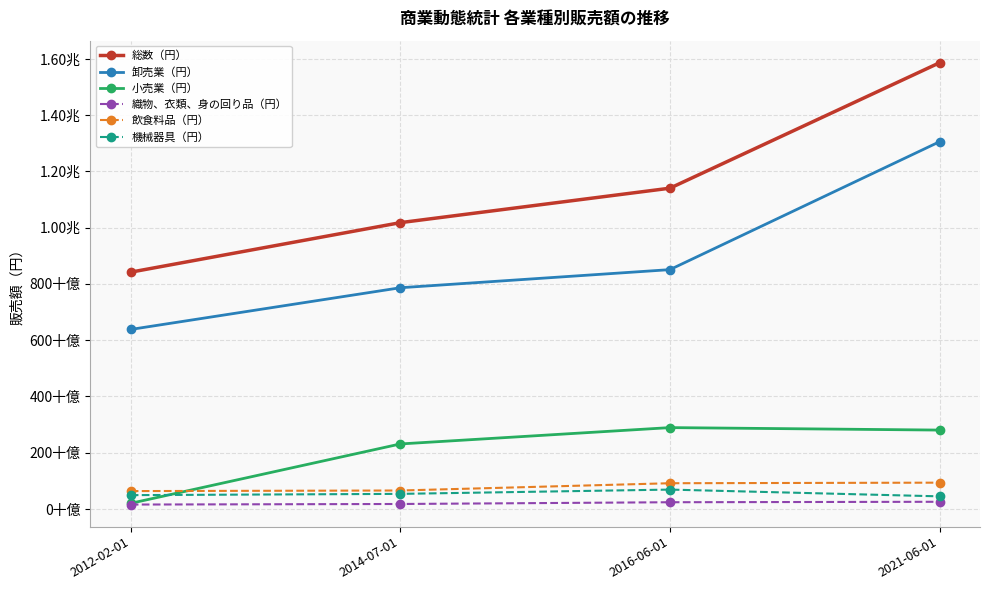

What are all the series names shown in the legend?

総数（円）, 卸売業（円）, 小売業（円）, 織物、衣類、身の回り品（円）, 飲食料品（円）, 機械器具（円）